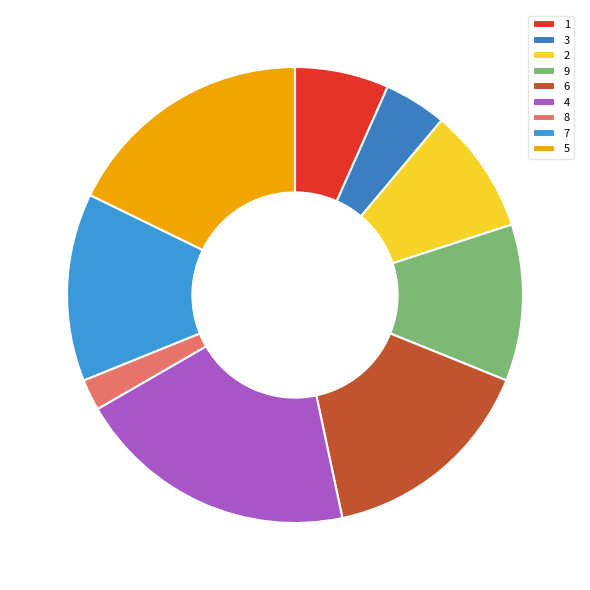

To the nearest percent, what portion does 4 represent?

20%